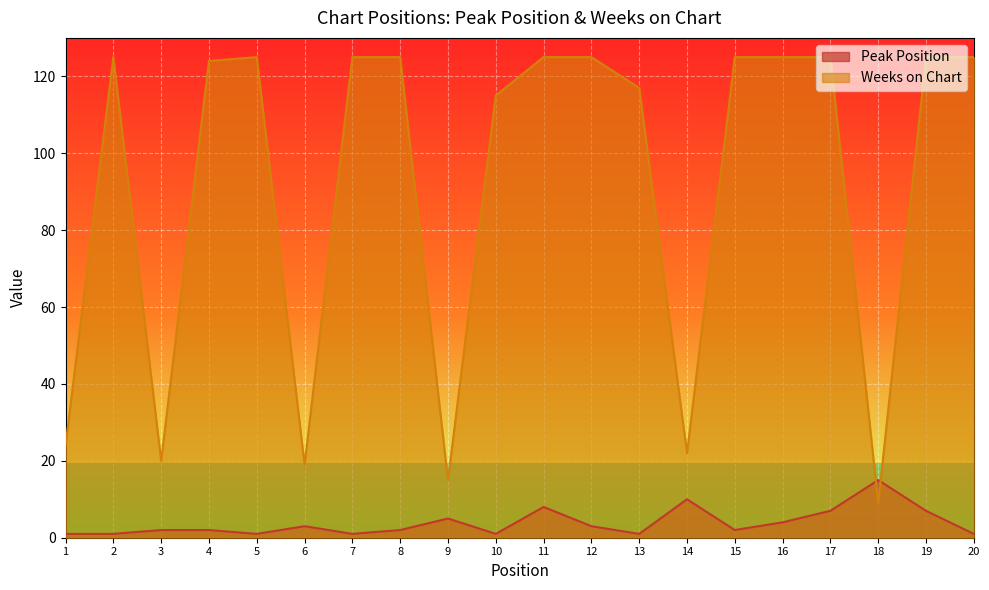

How many interior local valleys does the Weeks on Chart series have?

5